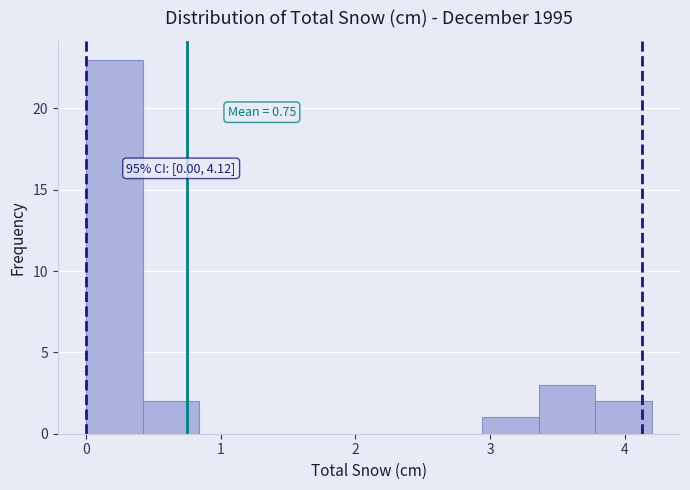

Over which range of the x-axis is the bar tallest?

0.00 to 0.42